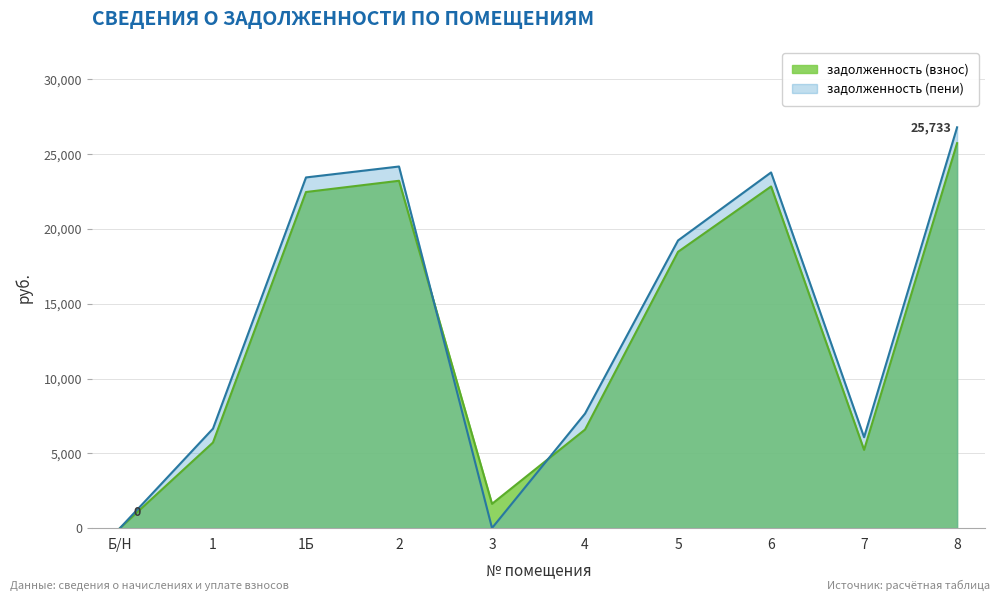

The value of задолженность (взнос) at 1Б is 22465.0. True or false?

True